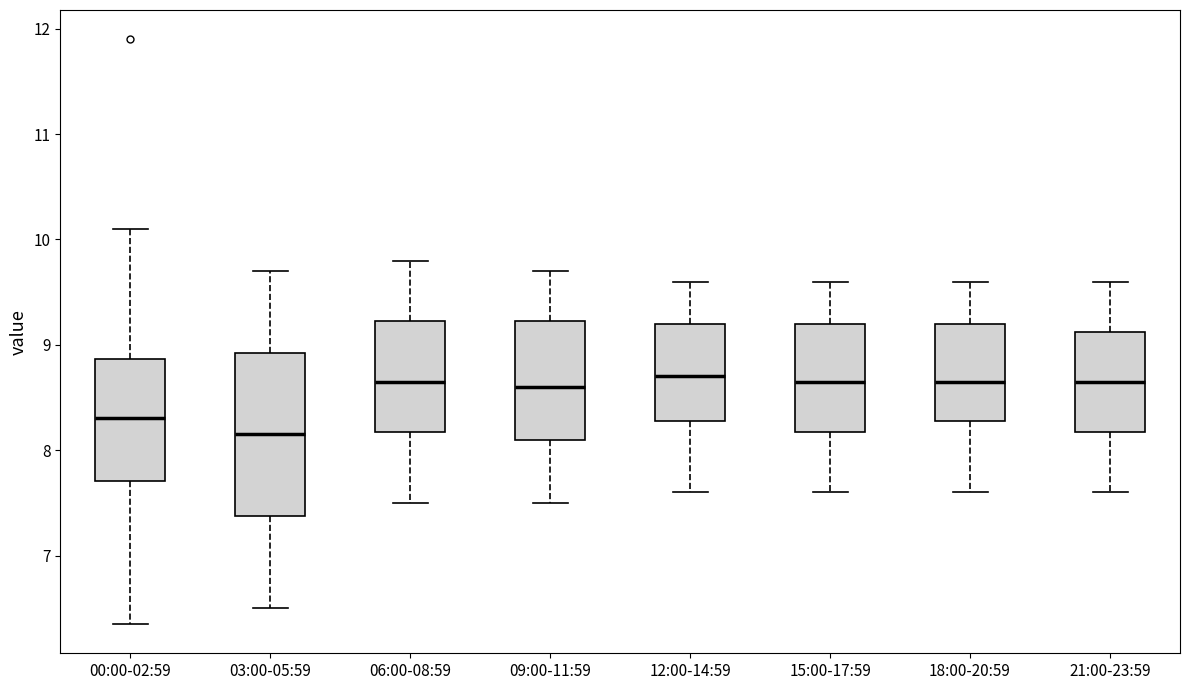

Reading left to right, read every box against the y-axis: the position of its median line, the range the box covers, and the ends of its whiskers. The values are not printed on the chart, so give them approximately, as read against the axis.

00:00-02:59: median 8.3, box 7.7 to 8.9, whiskers 6.4 to 10.1
03:00-05:59: median 8.2, box 7.4 to 8.9, whiskers 6.5 to 9.7
06:00-08:59: median 8.7, box 8.2 to 9.2, whiskers 7.5 to 9.8
09:00-11:59: median 8.6, box 8.1 to 9.2, whiskers 7.5 to 9.7
12:00-14:59: median 8.7, box 8.3 to 9.2, whiskers 7.6 to 9.6
15:00-17:59: median 8.7, box 8.2 to 9.2, whiskers 7.6 to 9.6
18:00-20:59: median 8.7, box 8.3 to 9.2, whiskers 7.6 to 9.6
21:00-23:59: median 8.7, box 8.2 to 9.1, whiskers 7.6 to 9.6